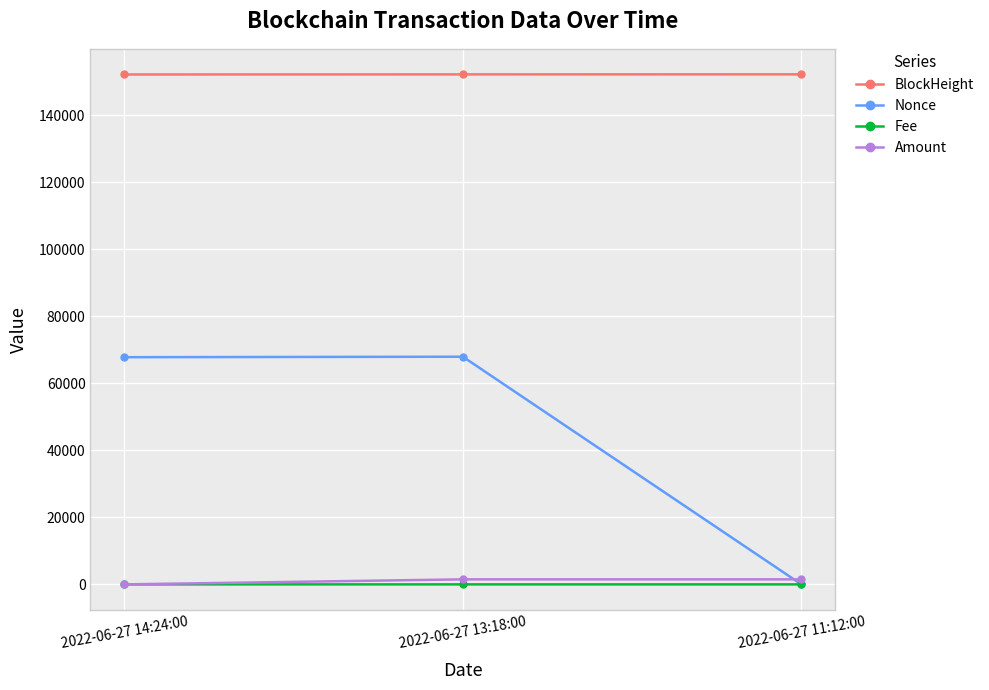

Which series has the largest range (max minus min)?

Nonce